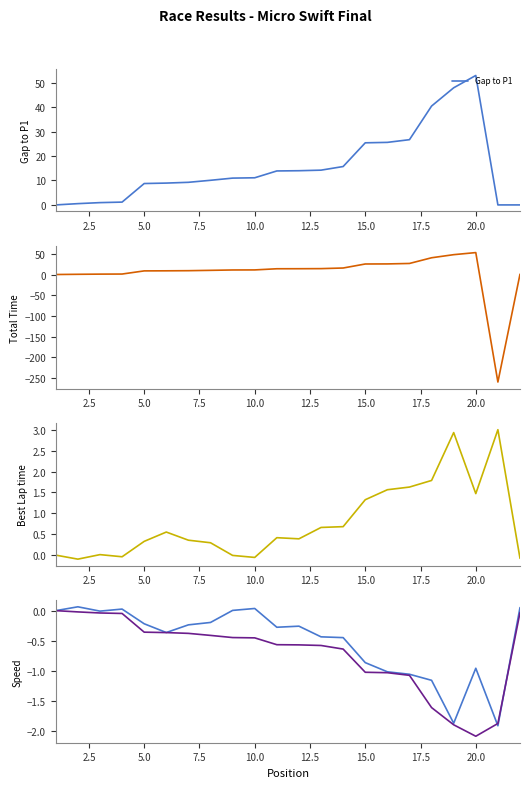

Which category has the highest value in the Gap to P1 series?

20.0